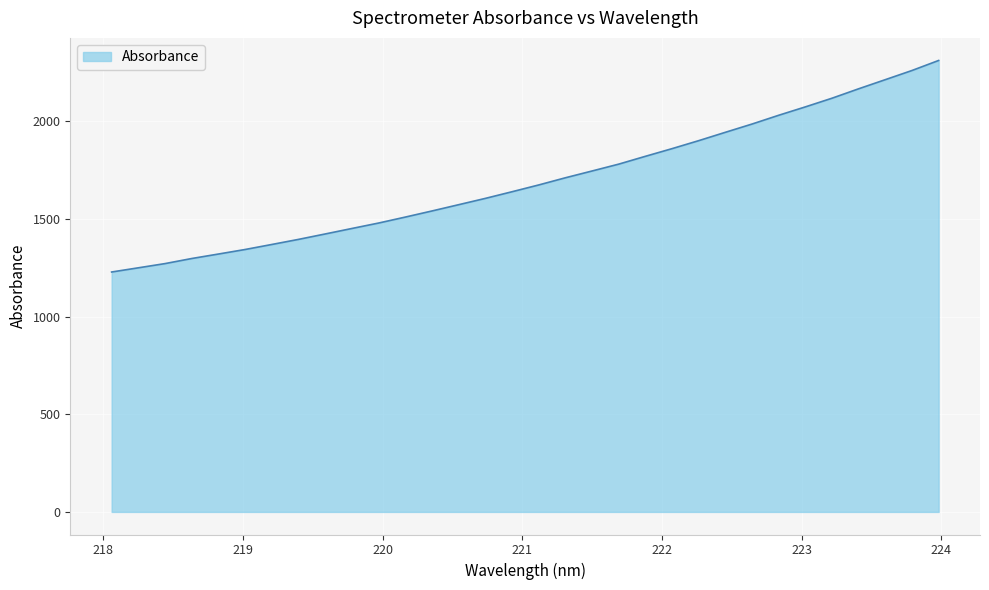

What is the smallest value displayed?

1228.0